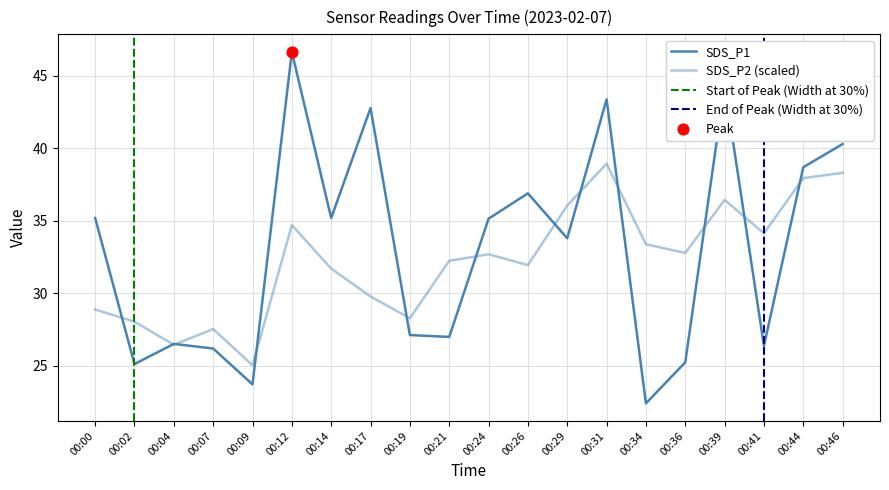

What are all the series names shown in the legend?

SDS_P1, SDS_P2